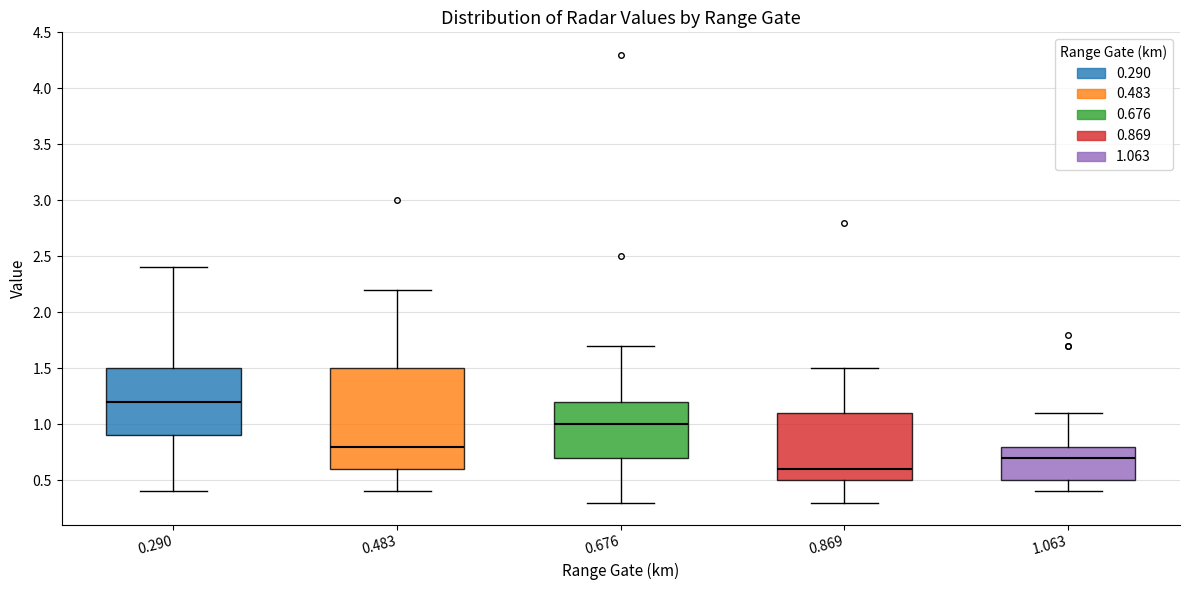

Reading left to right, transcribe this box plot: for each box, give where its median line is, the range the box spans, and where its two whiskers end, as read against the y-axis. The values are not printed on the chart, so give them approximately, as read against the axis.

0.290: median 1.2, box 0.9 to 1.5, whiskers 0.4 to 2.4
0.483: median 0.8, box 0.6 to 1.5, whiskers 0.4 to 2.2
0.676: median 1.0, box 0.7 to 1.2, whiskers 0.3 to 1.7
0.869: median 0.6, box 0.5 to 1.1, whiskers 0.3 to 1.5
1.063: median 0.7, box 0.5 to 0.8, whiskers 0.4 to 1.1